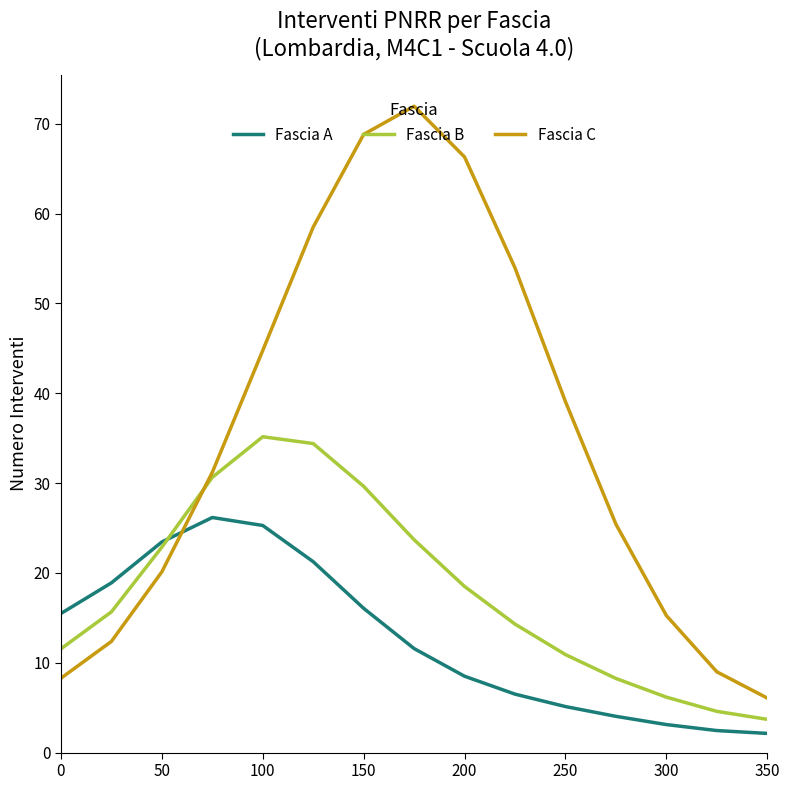

Which series has the largest total across all categories?

Fascia C